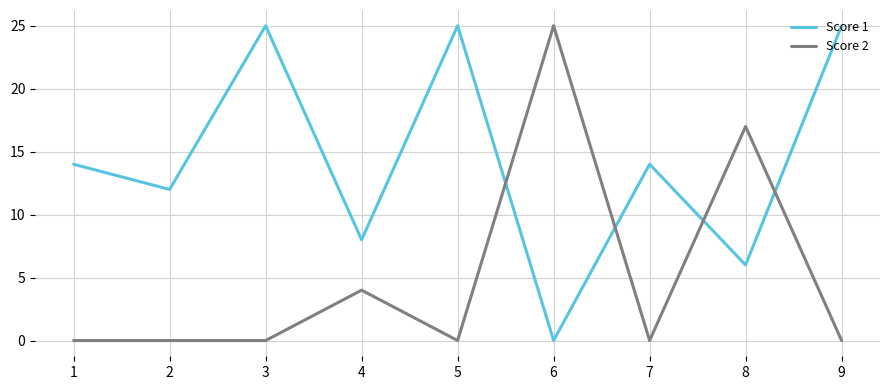

What are all the series names shown in the legend?

Score 1, Score 2